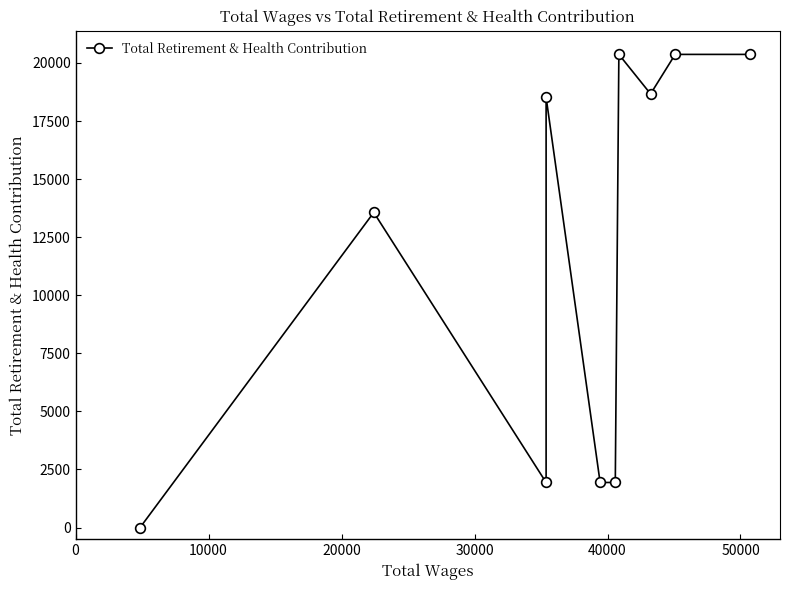

Reading right to left, extract all data points from this chart.

20367	20367	18666	20367	1941	1941	18519	1941	13564	0